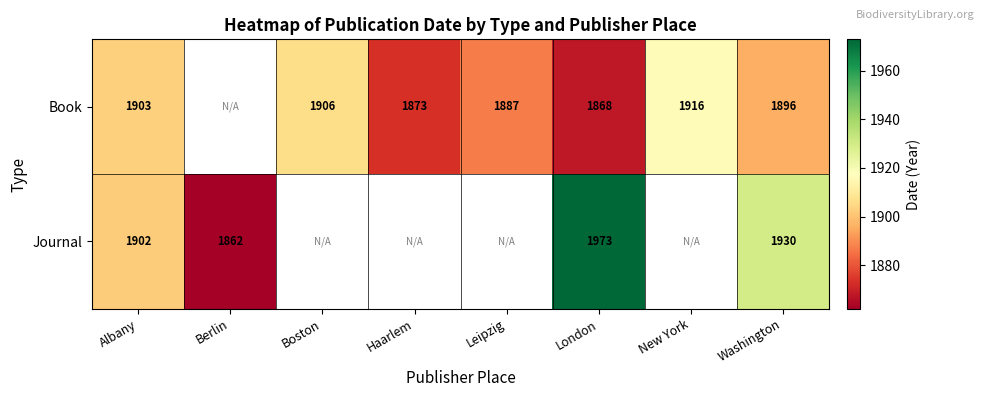

The value of Journal at Washington is 1930. True or false?

True